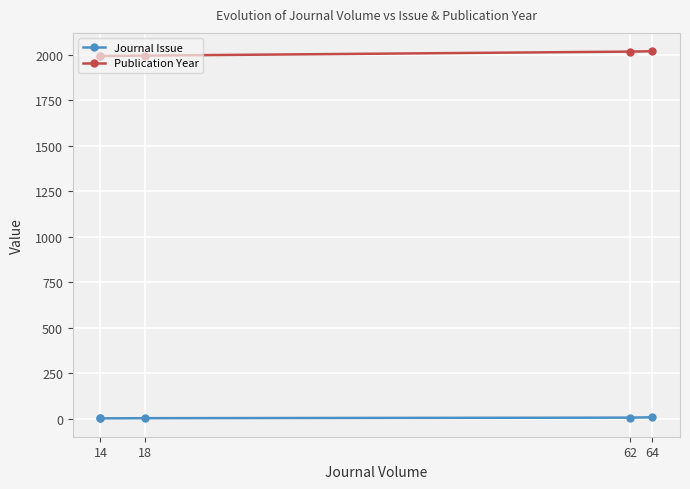

True or false: Journal Issue and Publication Year intersect in this chart.

False